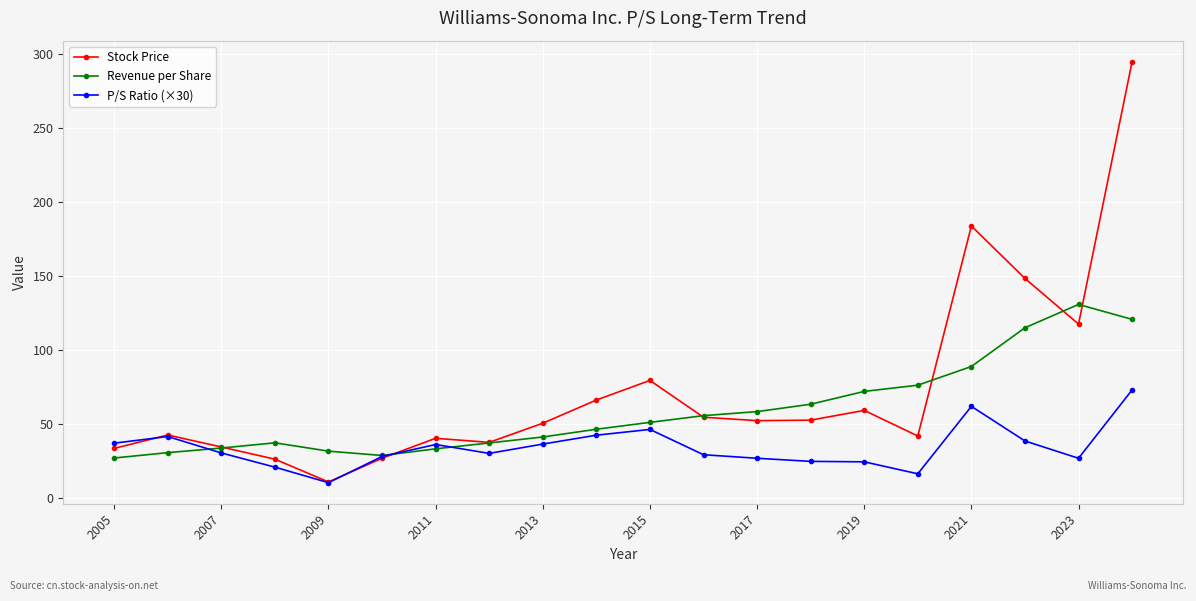

What are all the series names shown in the legend?

Stock Price, Revenue per Share, P/S Ratio (×30)